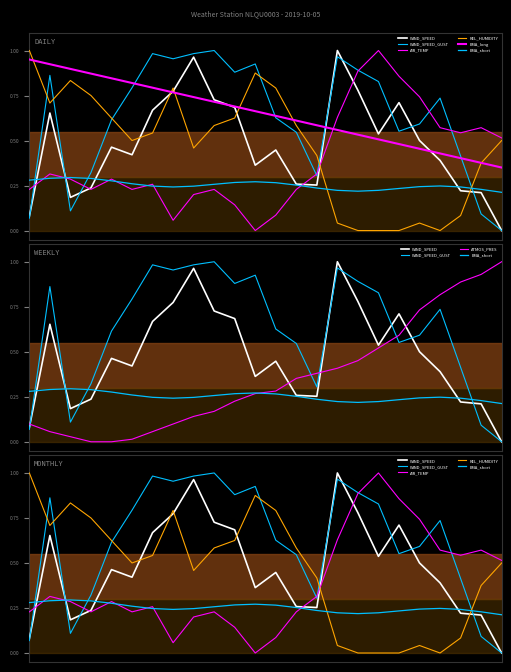

What is the difference between the maximum and second lowest values in the REL_HUMIDITY series?

1.0